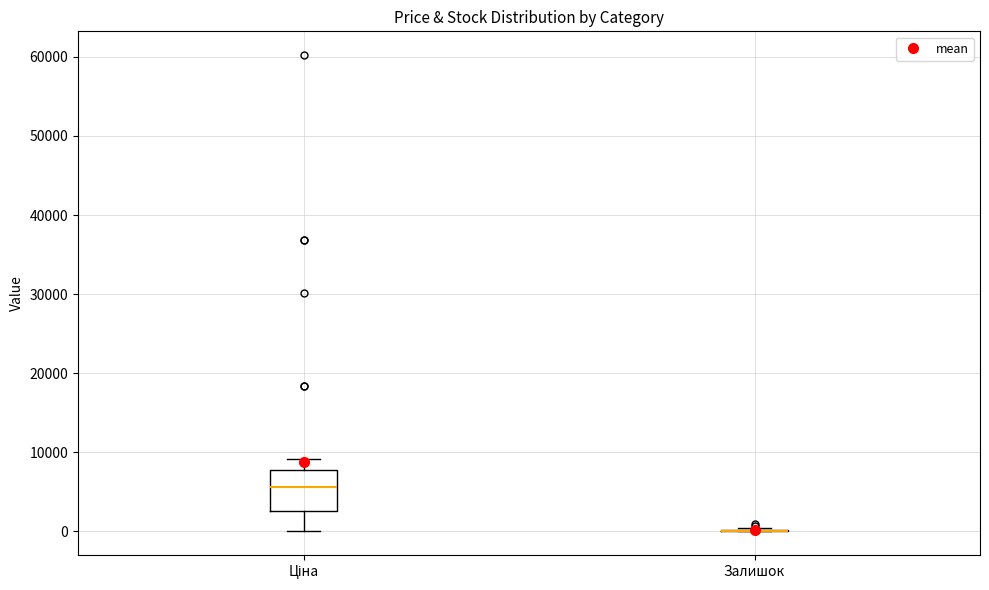

Reading left to right, read every box against the y-axis: the position of its median line, the range the box covers, and the ends of its whiskers. The values are not printed on the chart, so give them approximately, as read against the axis.

Ціна: median 6000, box 3000 to 8000, whiskers 0 to 9000
Залишок: box collapsed to a line at 0, whiskers 0 to 0